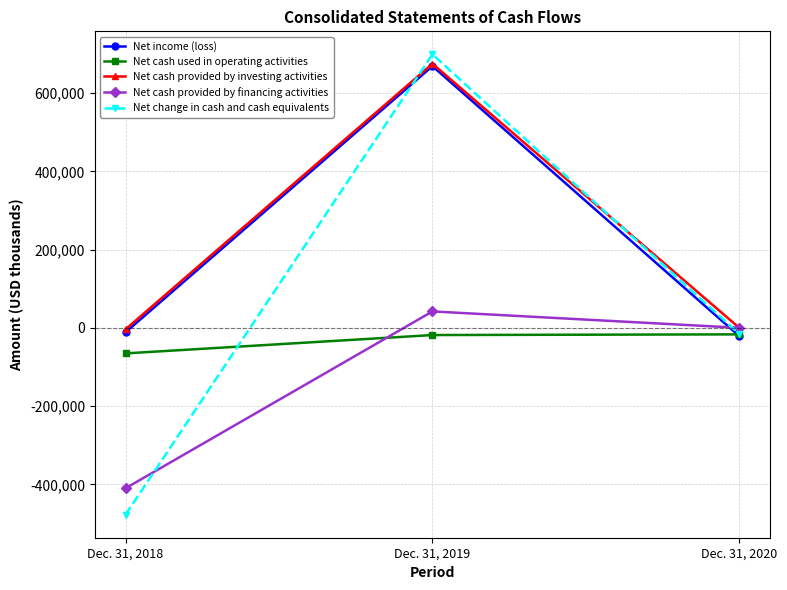

At which category is the sum across all series the highest?

Dec. 31, 2019